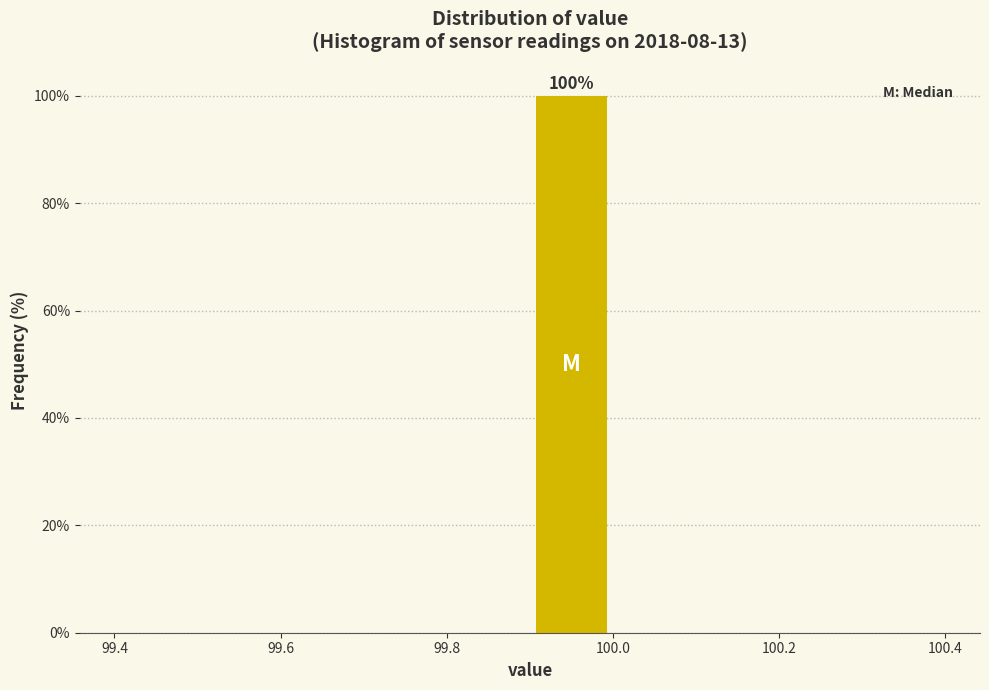

Which range on the x-axis has the tallest bar?

99.9 to 100.0